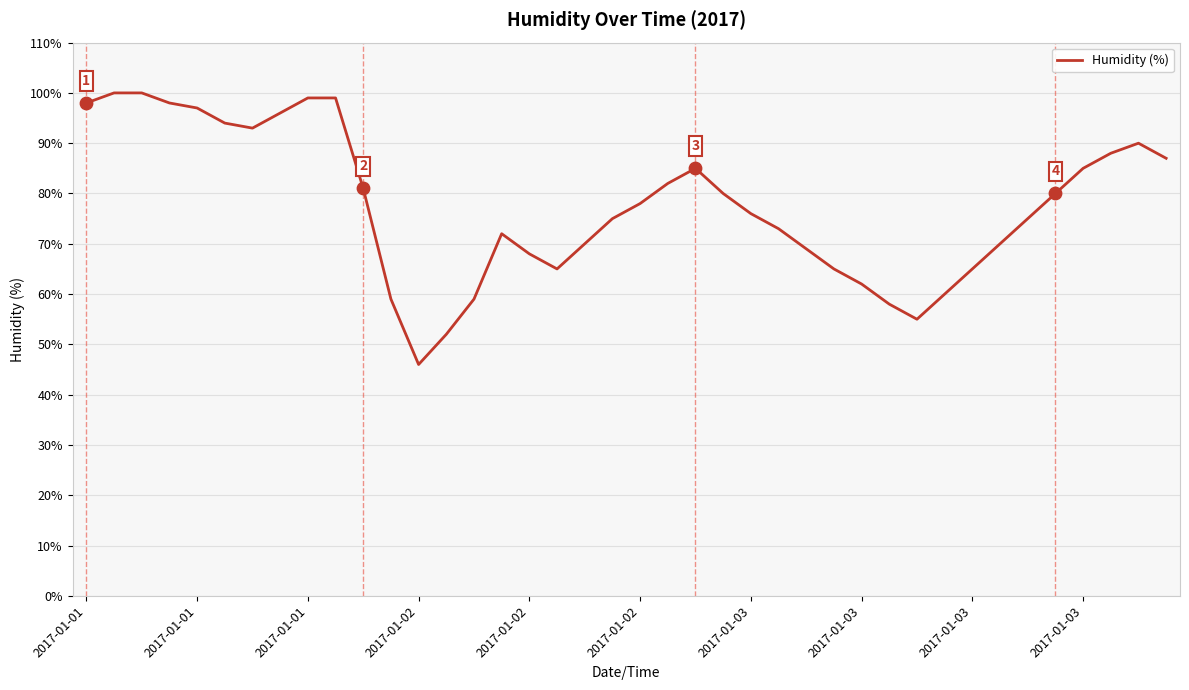

What is the difference between the maximum and minimum values?

54